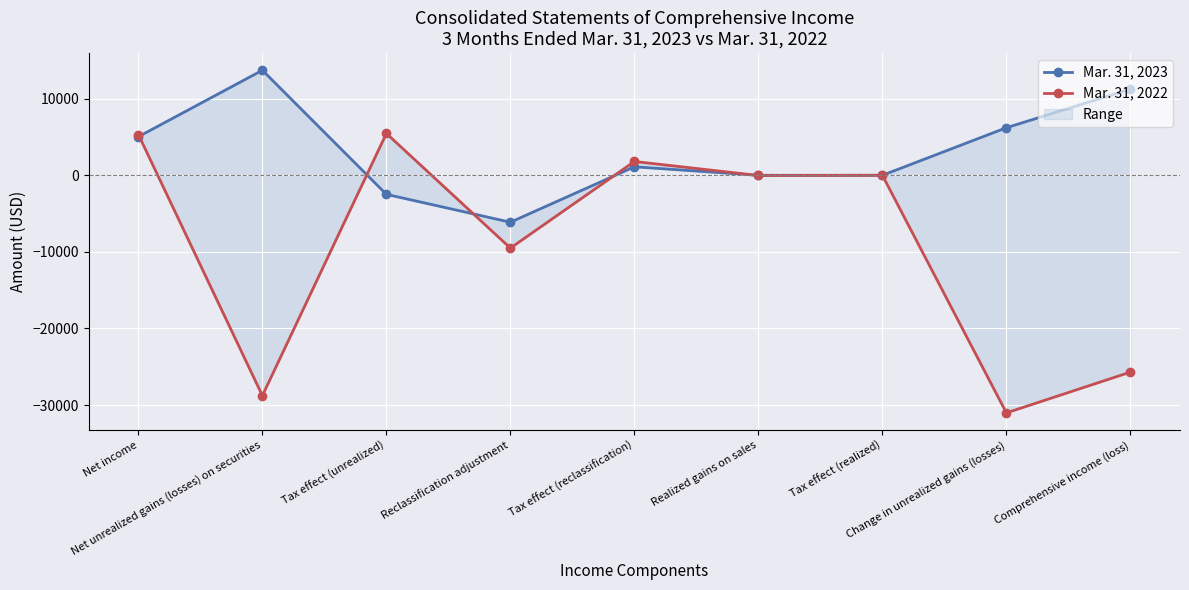

What is the value of the Mar. 31, 2023 point at the 8th from the left?

6216